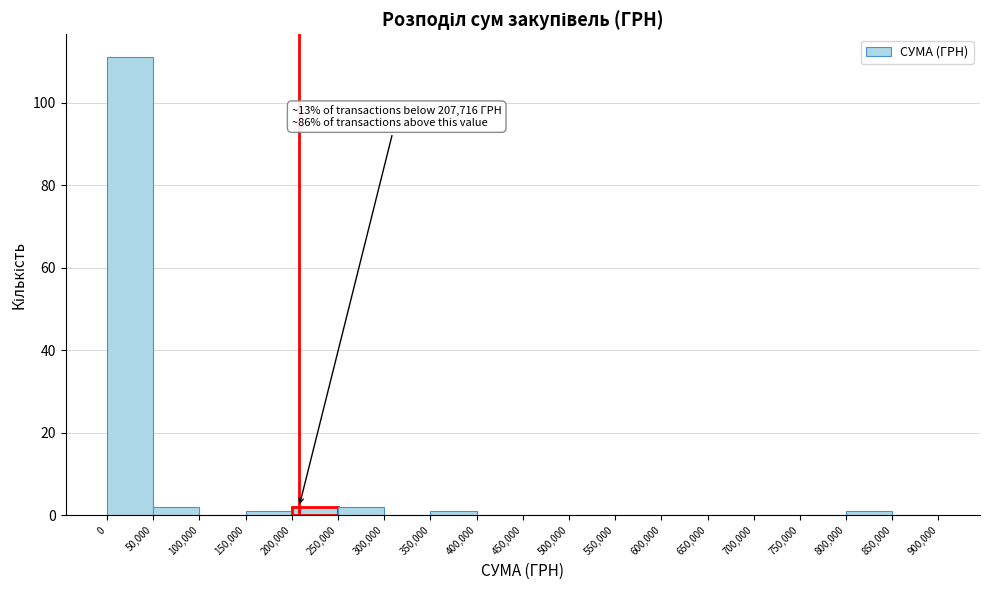

Which range on the x-axis has the tallest bar?

0 to 50,000